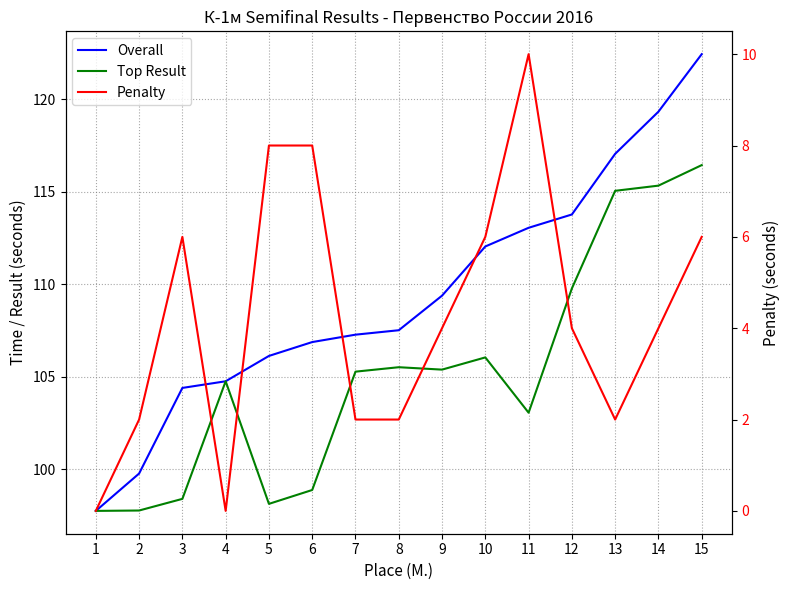

How many distinct data groups are displayed?

3